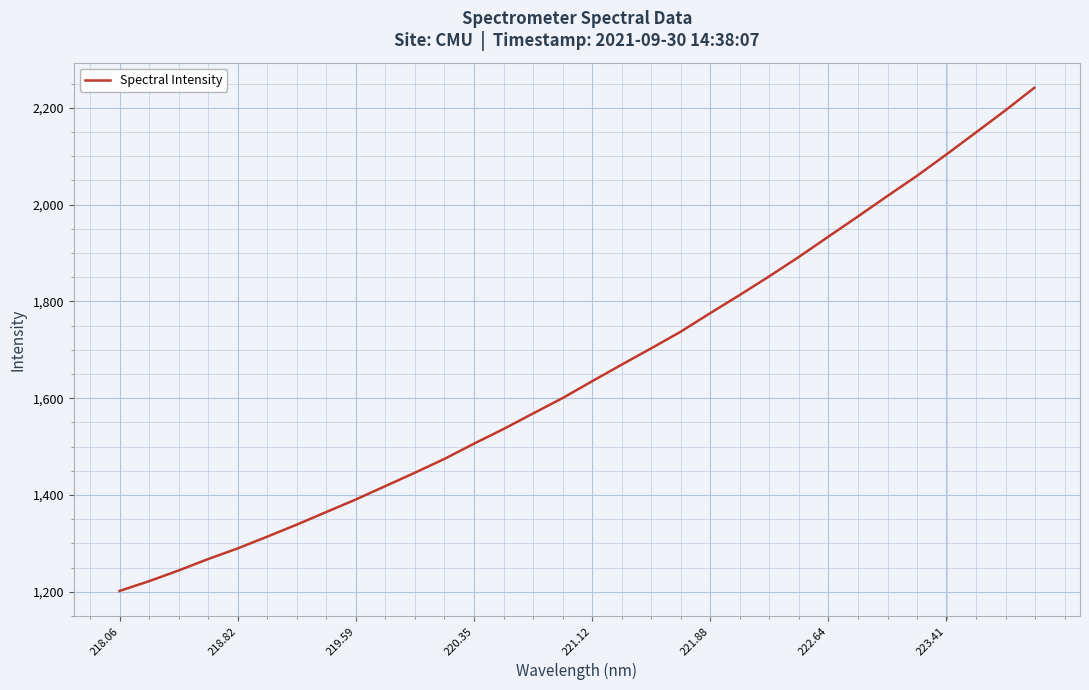

What is the minimum value shown in the chart?

1201.9